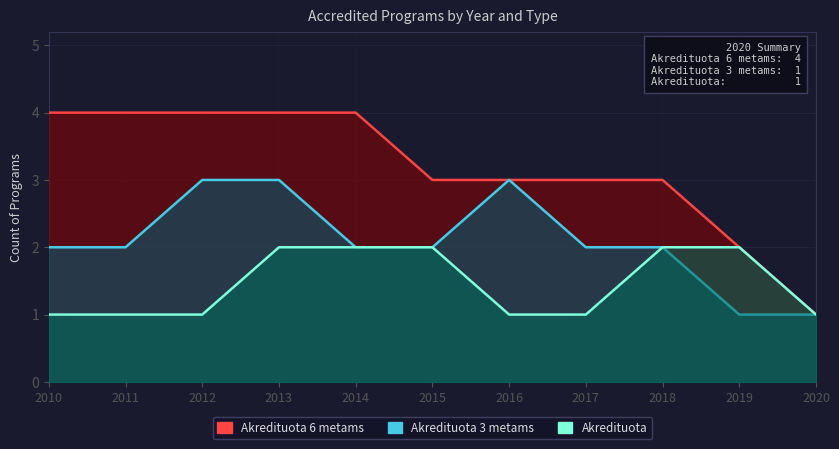

The value of Akredituota 6 metams at 2013 is 4. True or false?

True